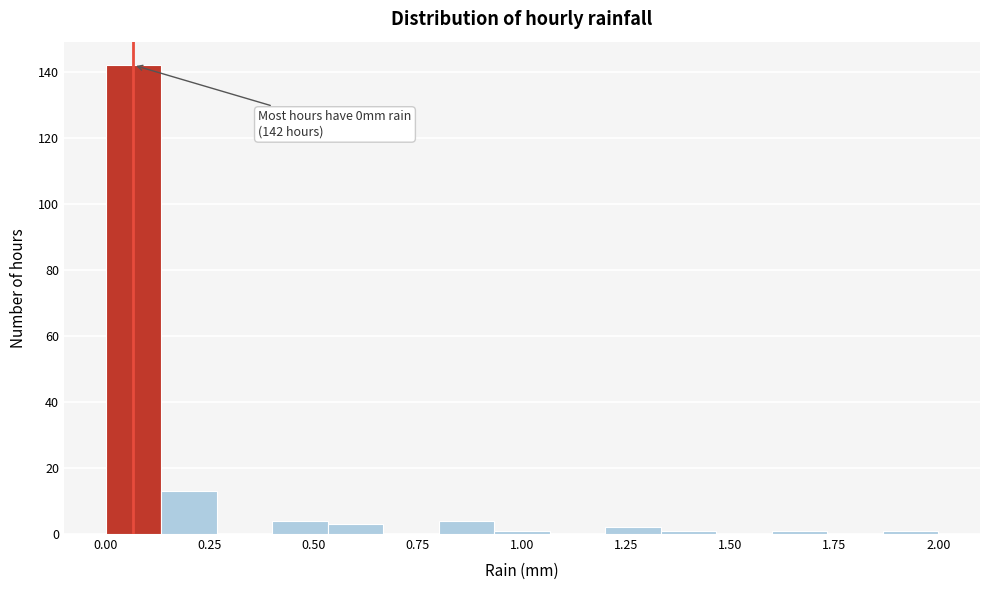

Around what value on the x-axis is the tallest bar? Give the approximate position of its centre, as read against the axis.

0.05